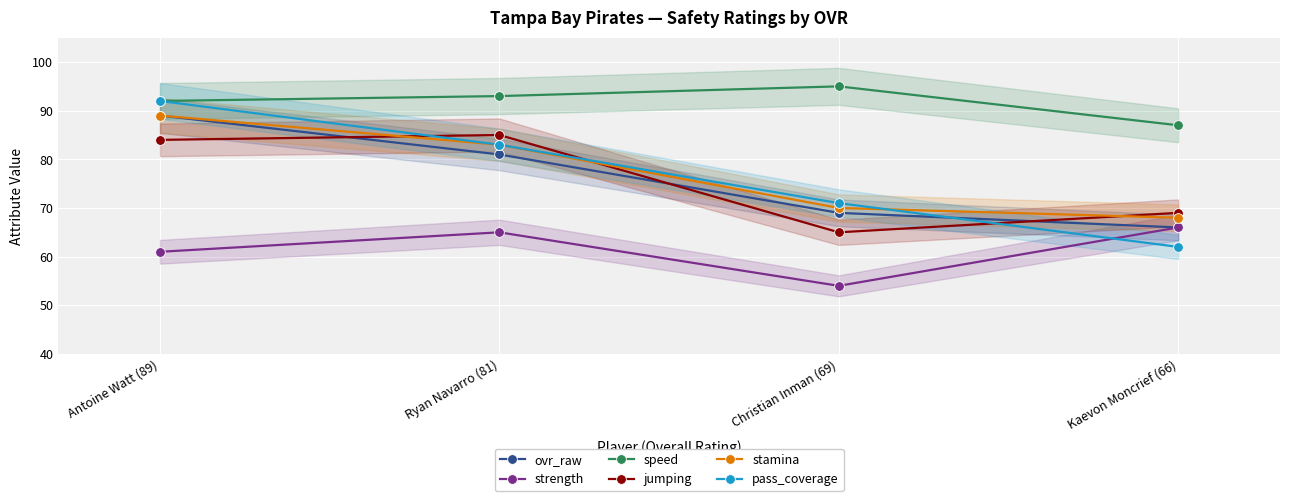

What is the label of the 4th point from the right?

Antoine Watt (89)